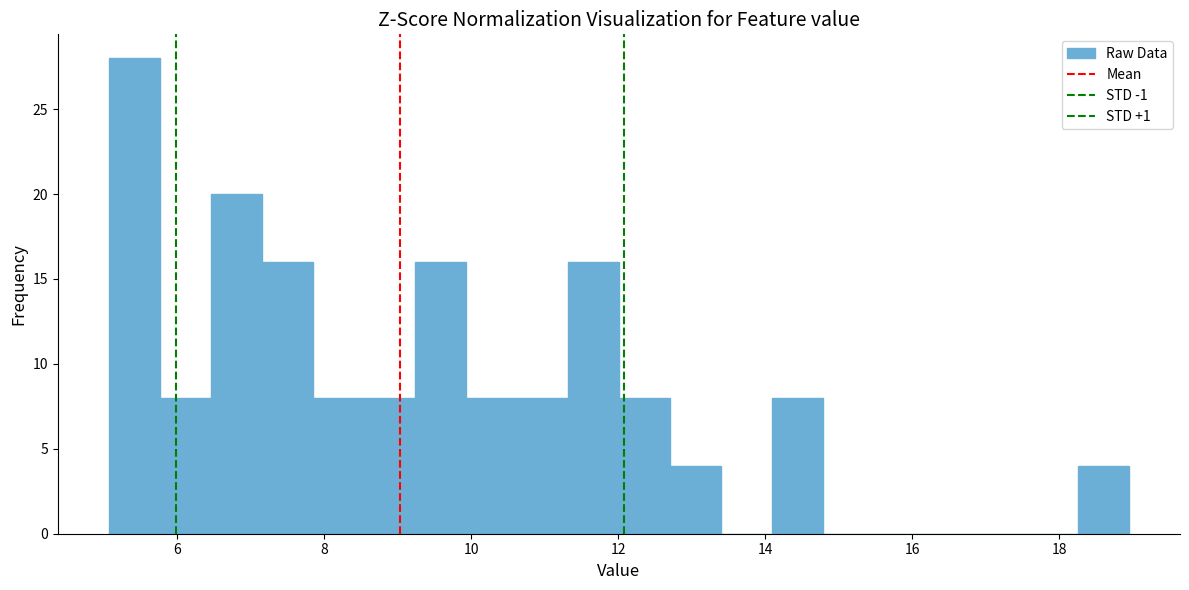

Around what value on the x-axis is the tallest bar? Give the approximate position of its centre, as read against the axis.

5.4